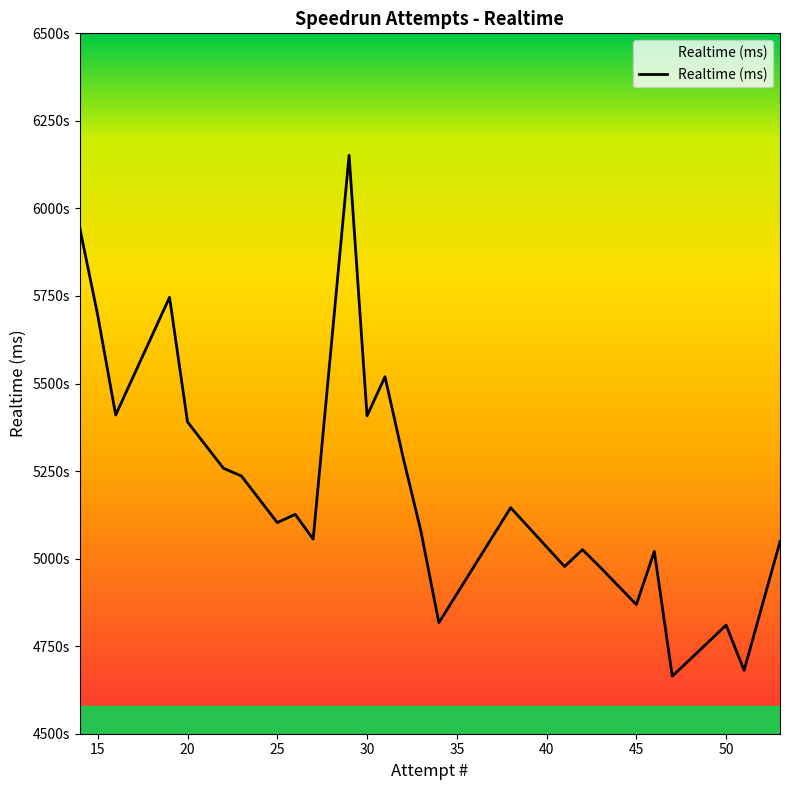

Does the chart display data point markers on the line(s)?

No